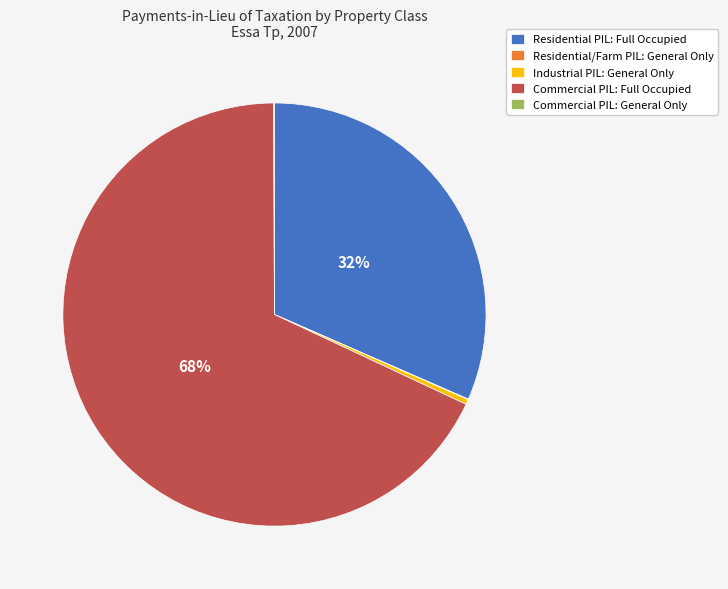

Which category has the biggest portion of the pie?

Commercial PIL: Full Occupied